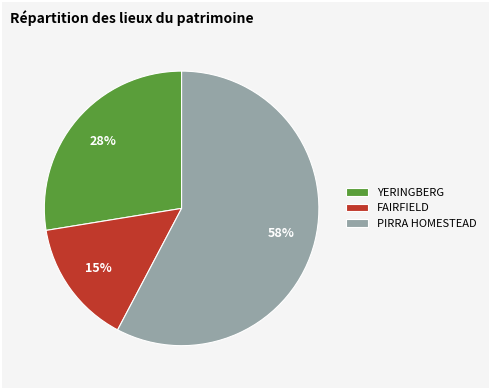

Is the sum of FAIRFIELD and YERINGBERG greater than half?

No